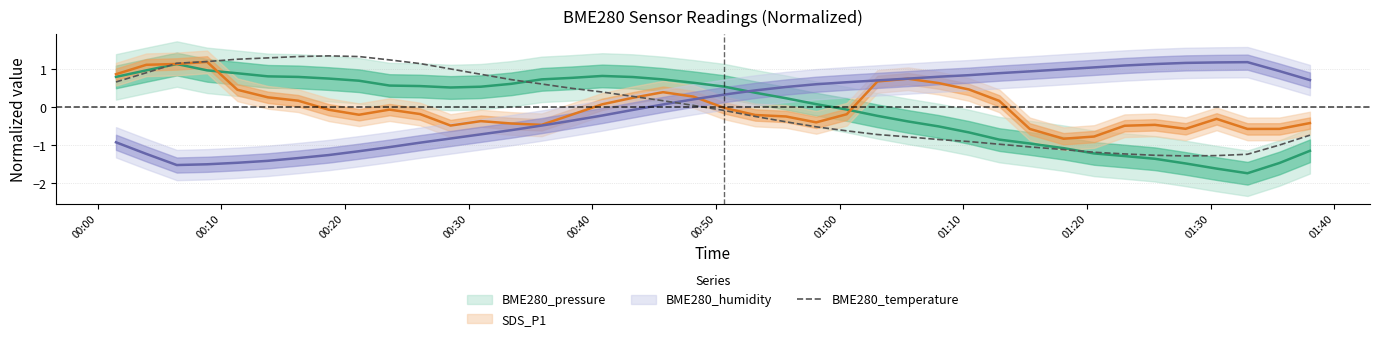

What is the sum of all values?

0.1